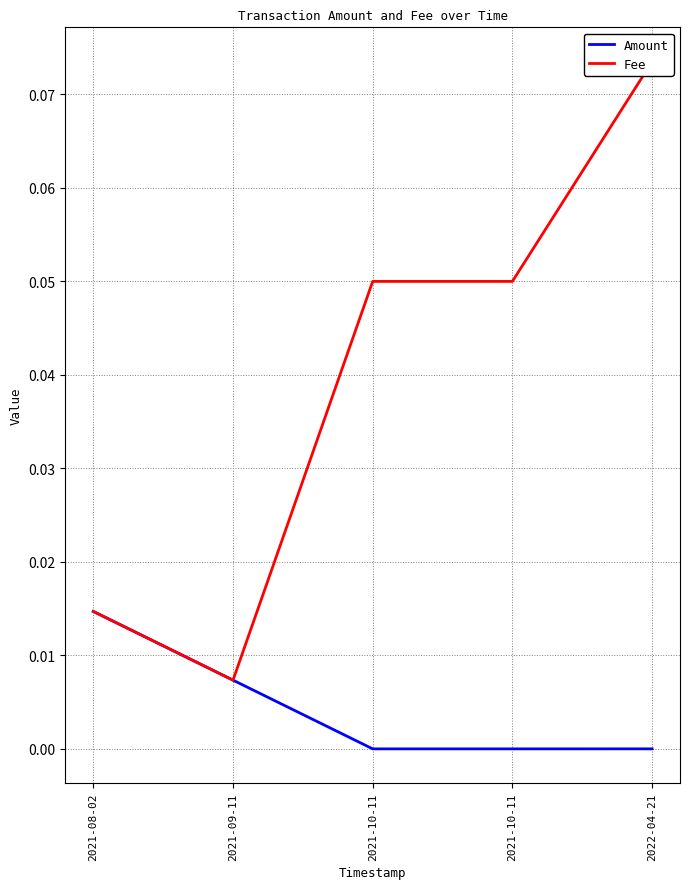

True or false: Amount and Fee intersect in this chart.

False